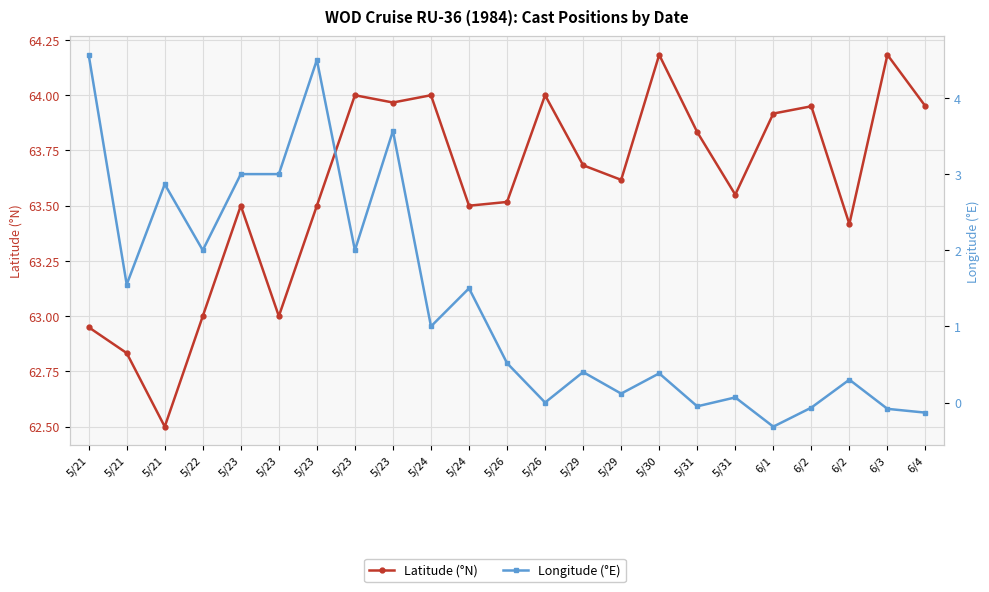

Which label corresponds to the smallest value in the chart?

6/1